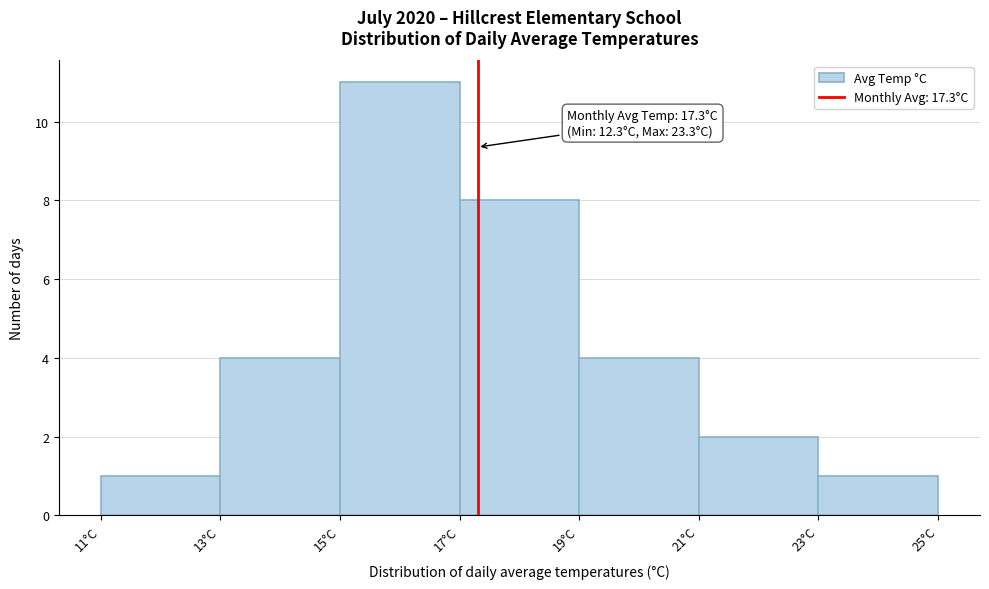

Which range on the x-axis has the tallest bar?

15 to 17